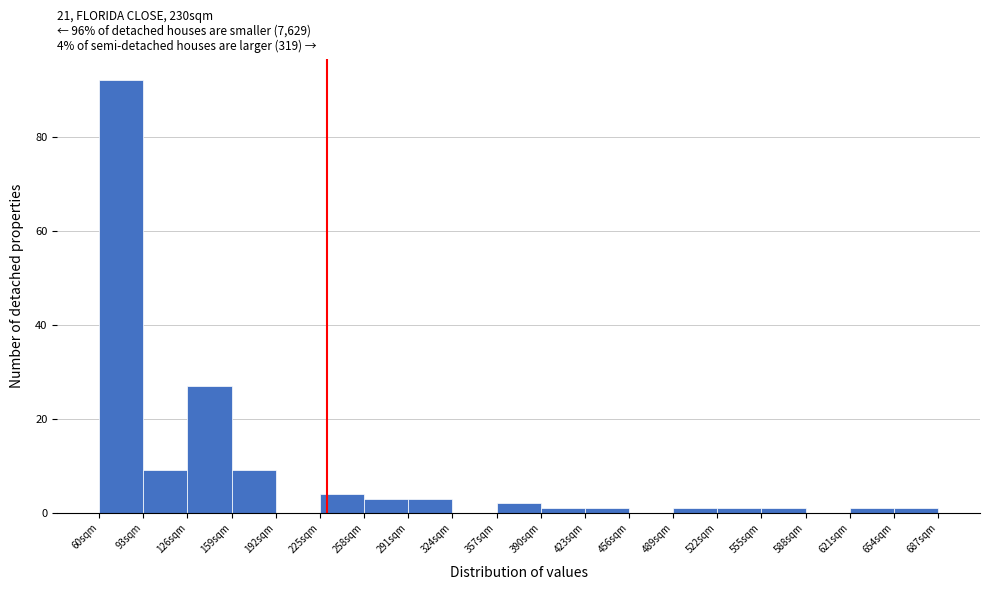

Which range on the x-axis has the tallest bar?

60 to 93